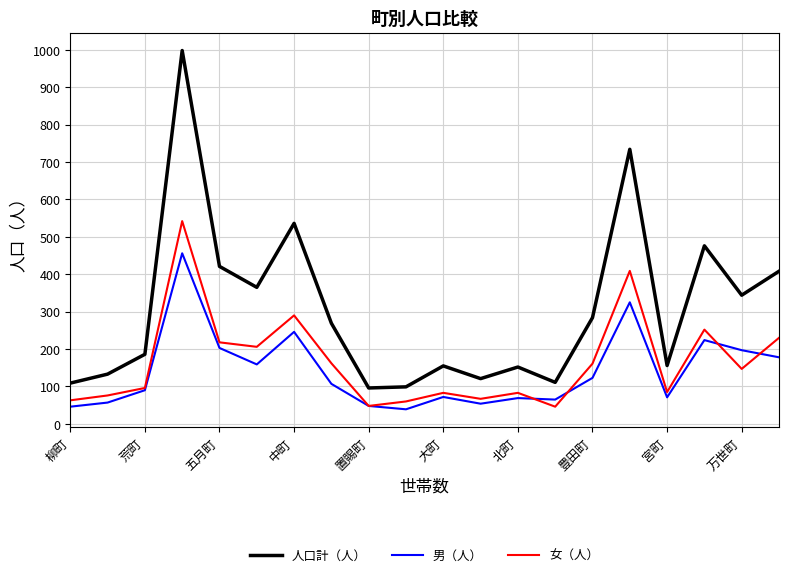

In 人口計（人）, how many points are higher than both neighbors (excluding endpoints)?

6